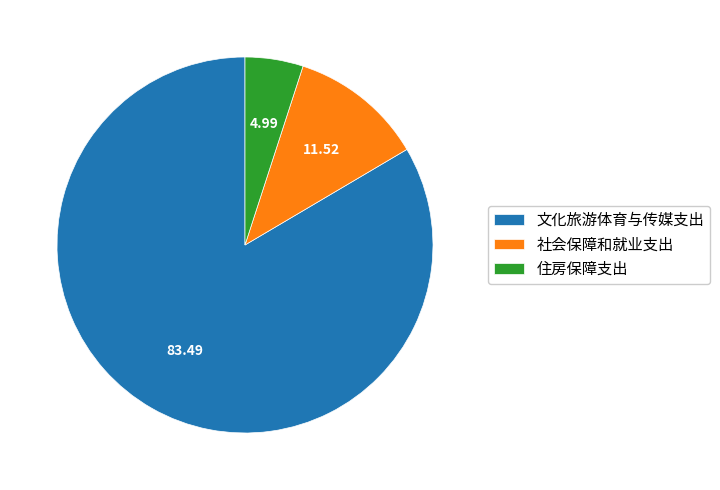

Is the sum of 文化旅游体育与传媒支出 and 社会保障和就业支出 greater than half?

Yes